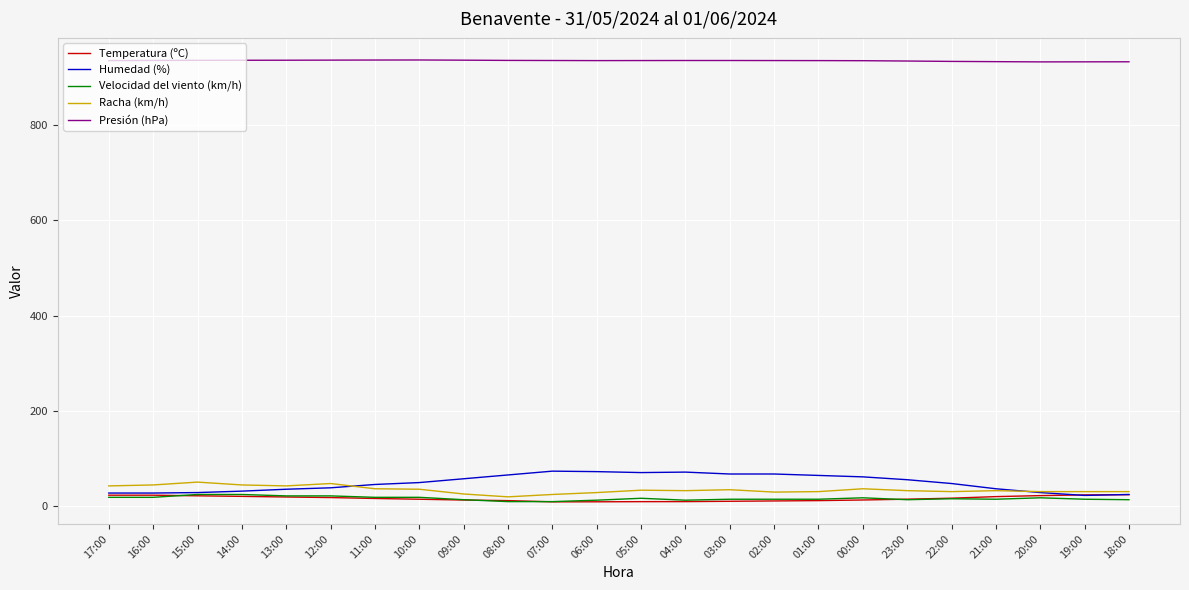

The value of Presión (hPa) at 02:00 is 935.7. True or false?

True